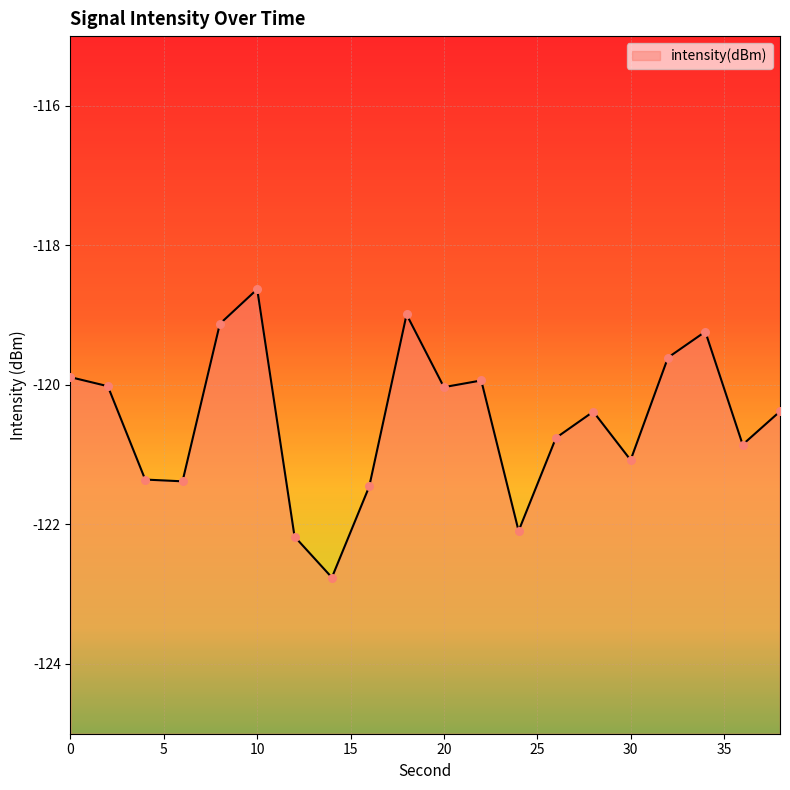

Which has a higher value, 38 or 20?

20